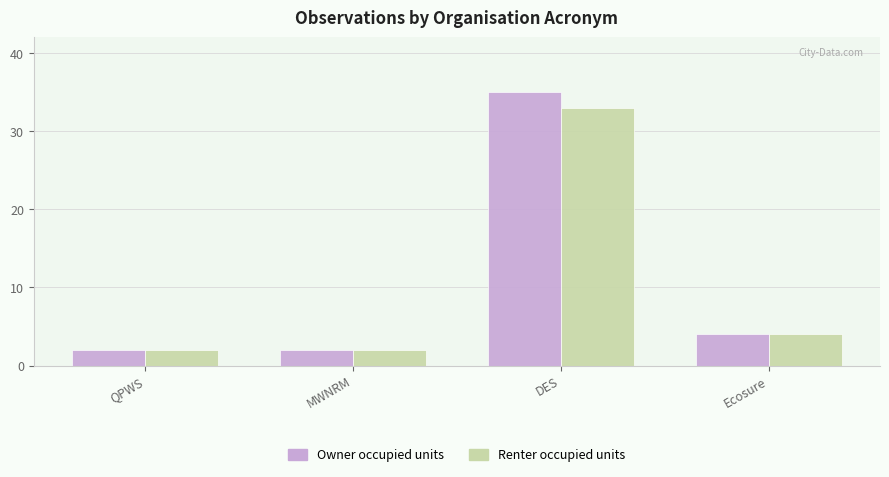

At how many categories does at least one series exceed 14?

1